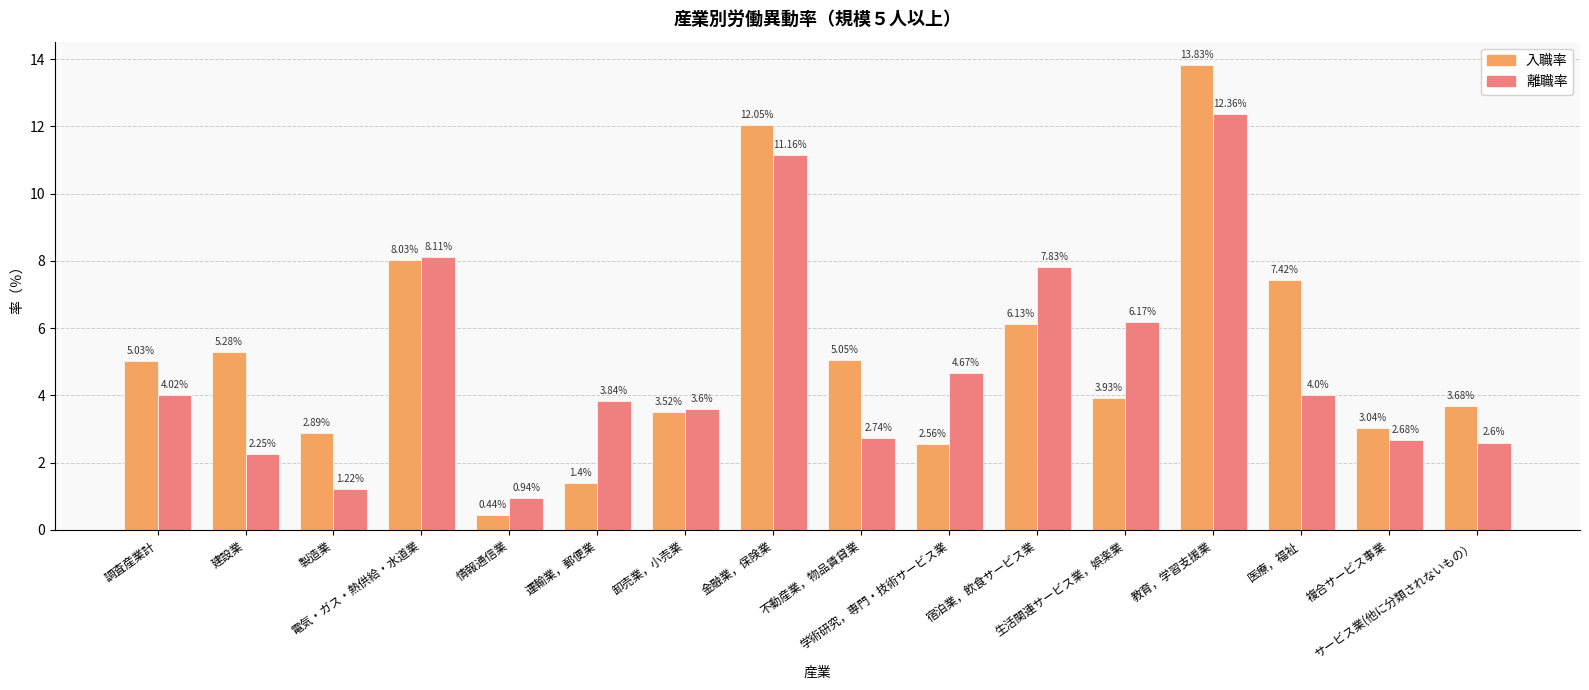

At which category is the sum across all series the highest?

教育，学習支援業